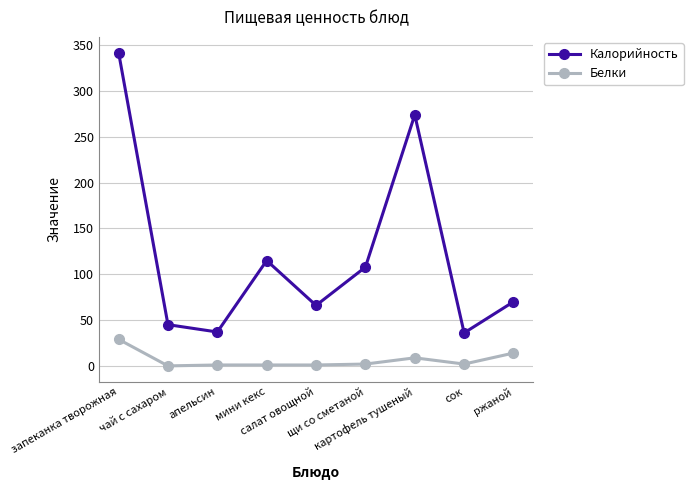

How many lines are shown in the chart?

2